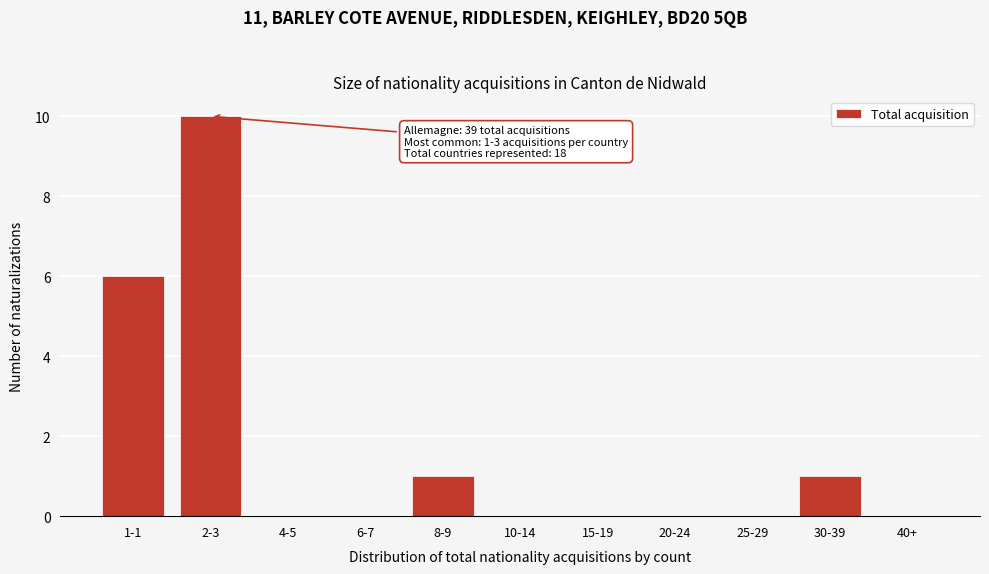

Reading right to left, transcribe all the data shown in this chart.

40+=0	30-39=1	25-29=0	20-24=0	15-19=0	10-14=0	8-9=1	6-7=0	4-5=0	2-3=10	1-1=6